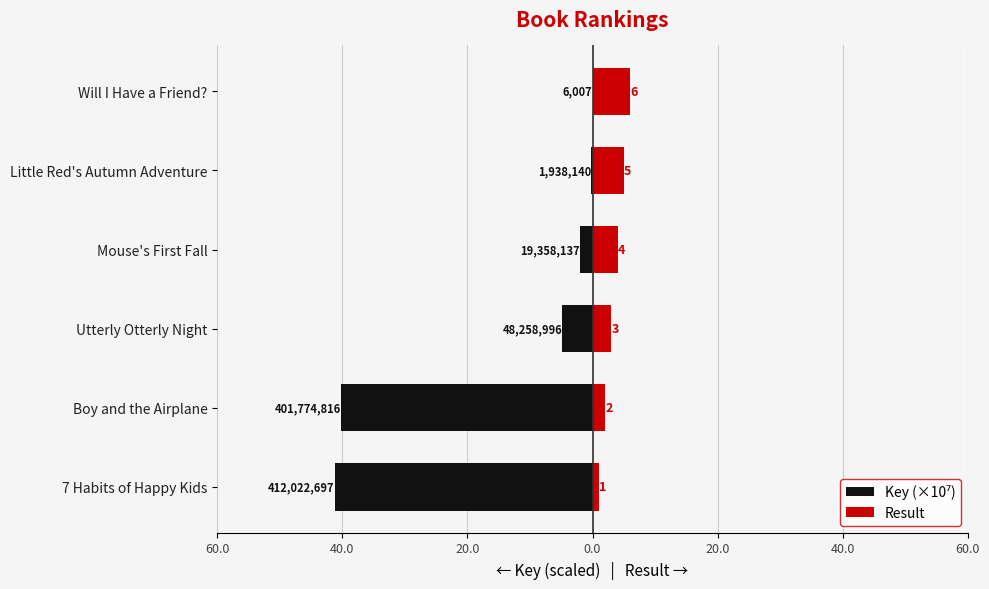

Between Little Red's Autumn Adventure and Will I Have a Friend?, which series saw the biggest shift?

Result